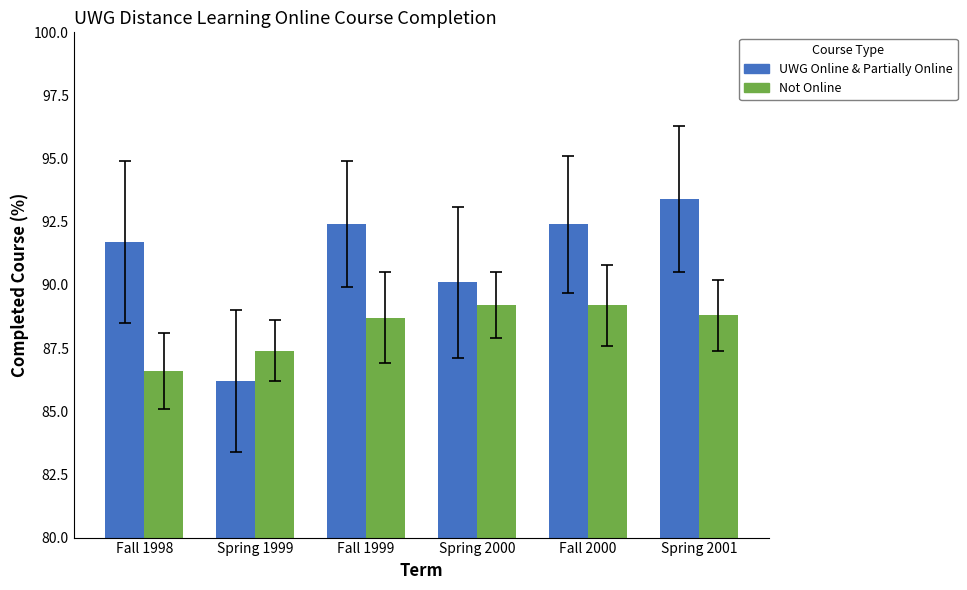

What is the value of the UWG Online & Partially Online bar at the 5th from the left?

92.4